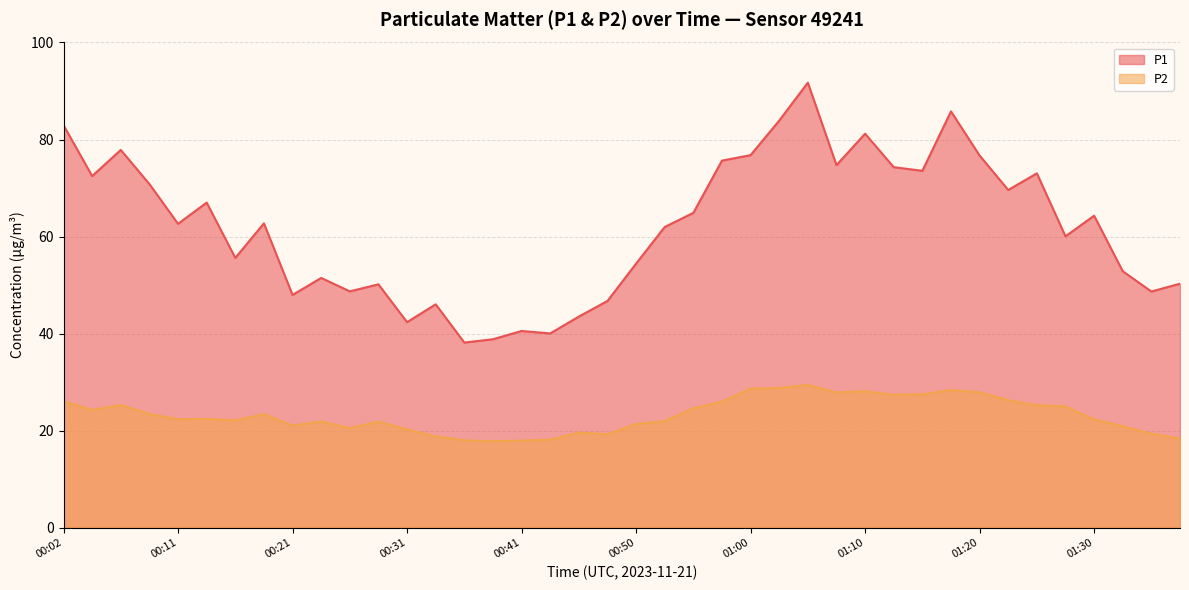

What is the total value across all series at 19?

66.0